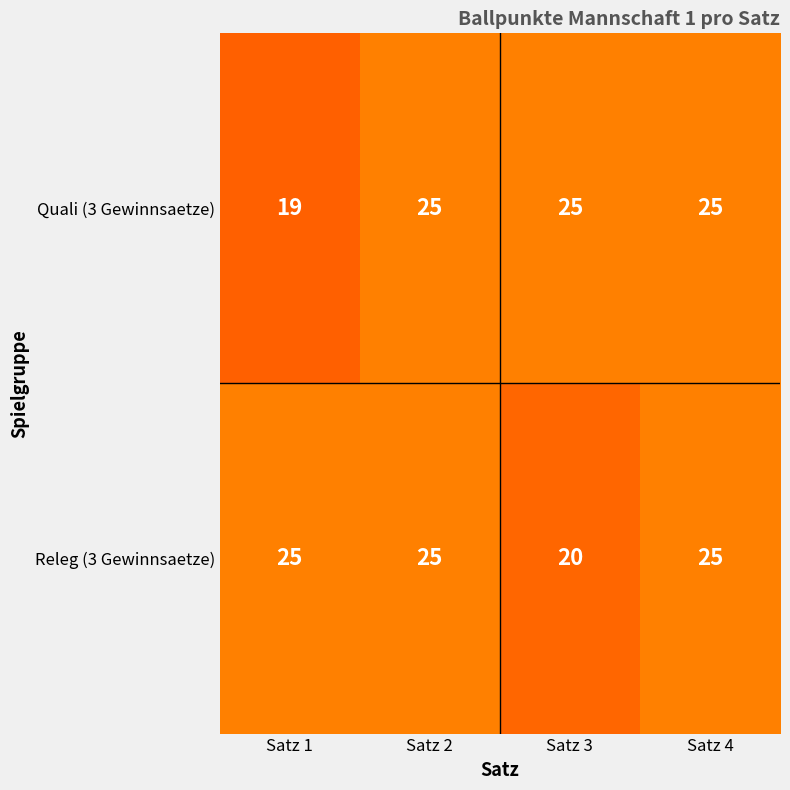

What is the spread (max minus min) of values at Satz 3?

5